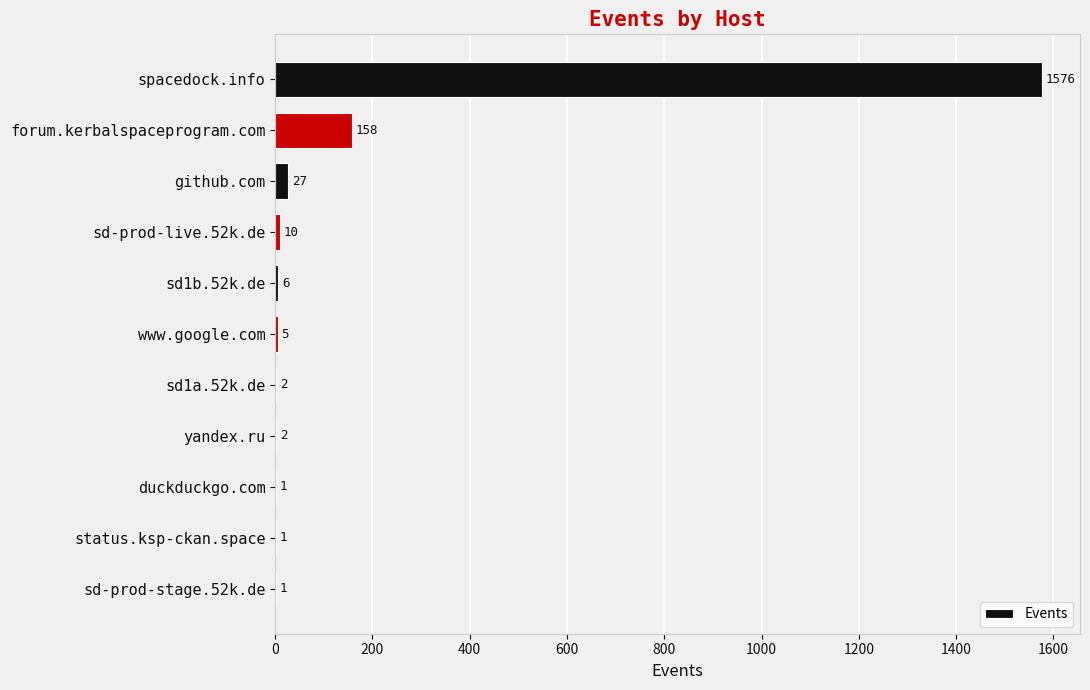

Reading bottom to top, what are all the values shown in this chart?

sd-prod-stage.52k.de=1	status.ksp-ckan.space=1	duckduckgo.com=1	yandex.ru=2	sd1a.52k.de=2	www.google.com=5	sd1b.52k.de=6	sd-prod-live.52k.de=10	github.com=27	forum.kerbalspaceprogram.com=158	spacedock.info=1576